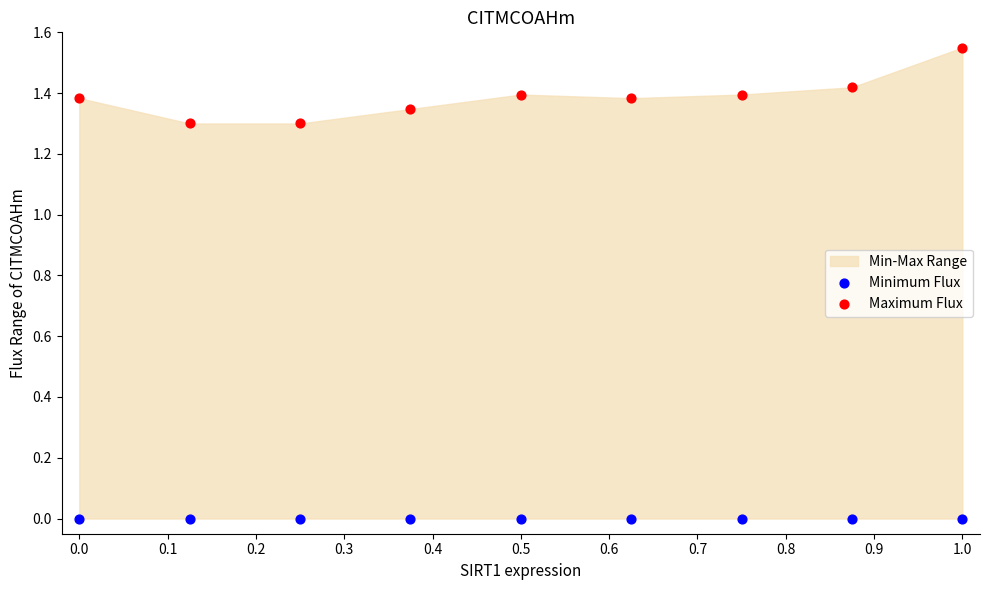

Which series reaches the minimum Y coordinate?

Minimum Flux